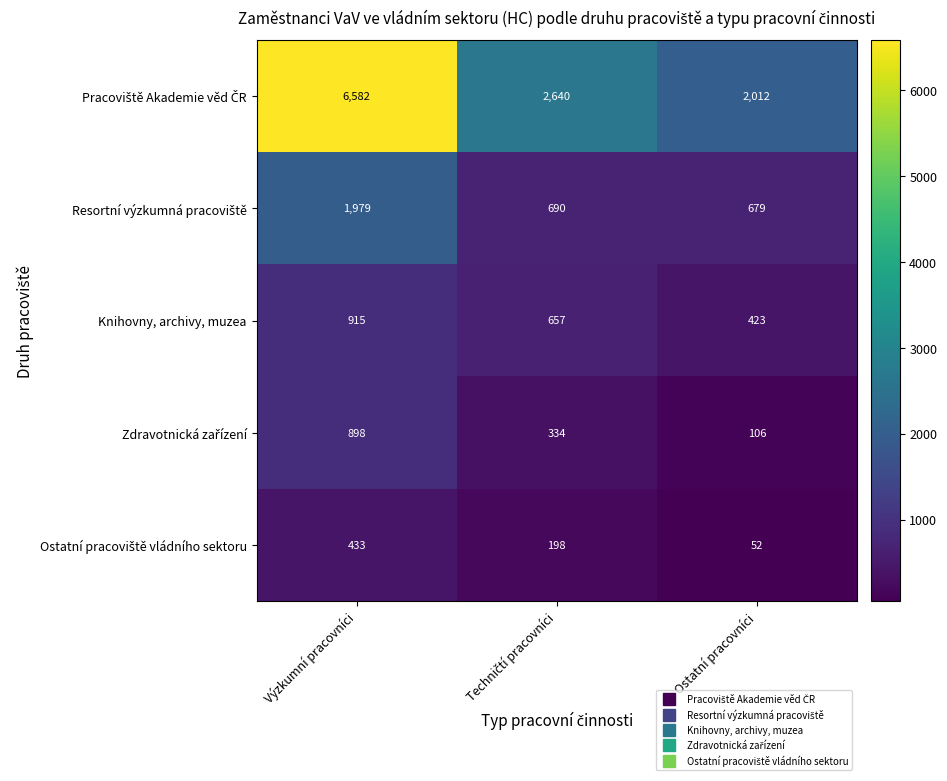

What is the difference between the maximum and minimum values in the Knihovny, archivy, muzea series?

492